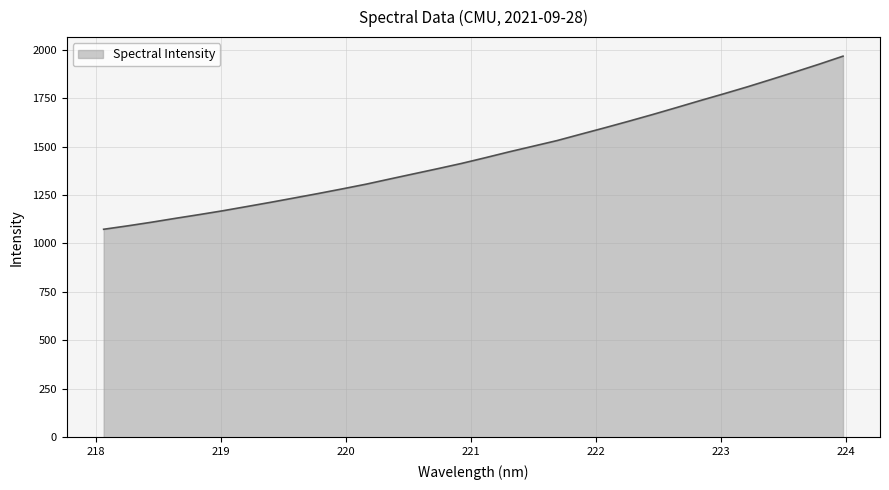

What is the sum of all values?

46744.2